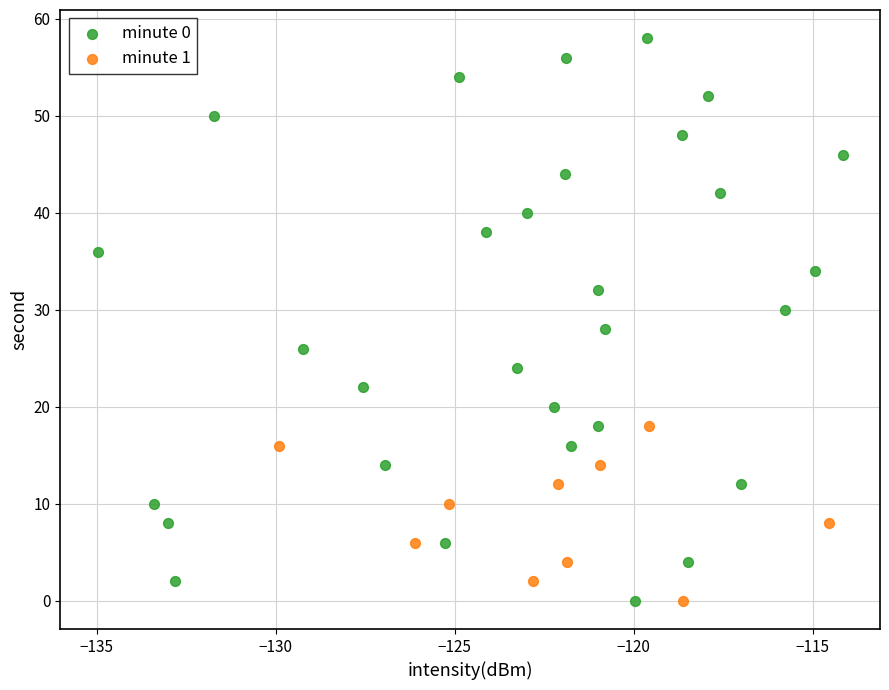

Which series has the largest Y range (max minus min)?

minute 0